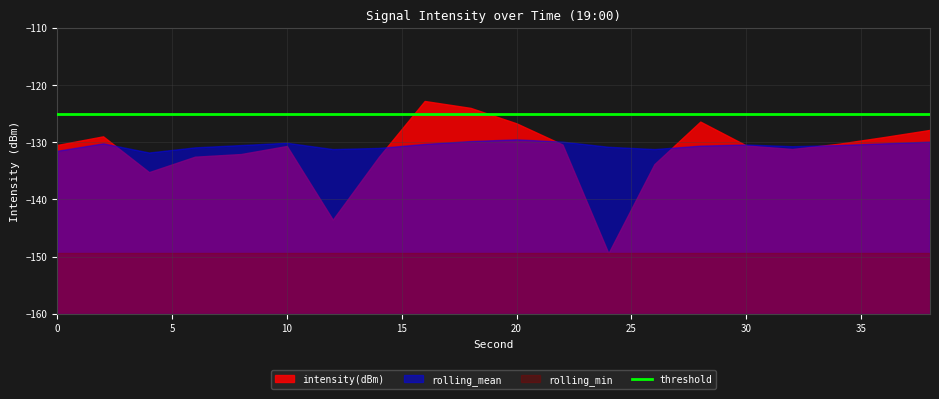

Rank the series by their maximum value, from lowest to highest.

rolling_min, rolling_mean, threshold, intensity(dBm)